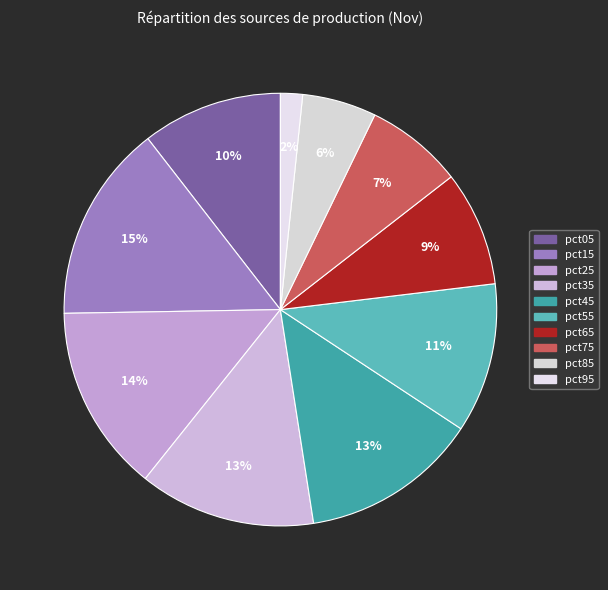

How many segments does this pie chart have?

10